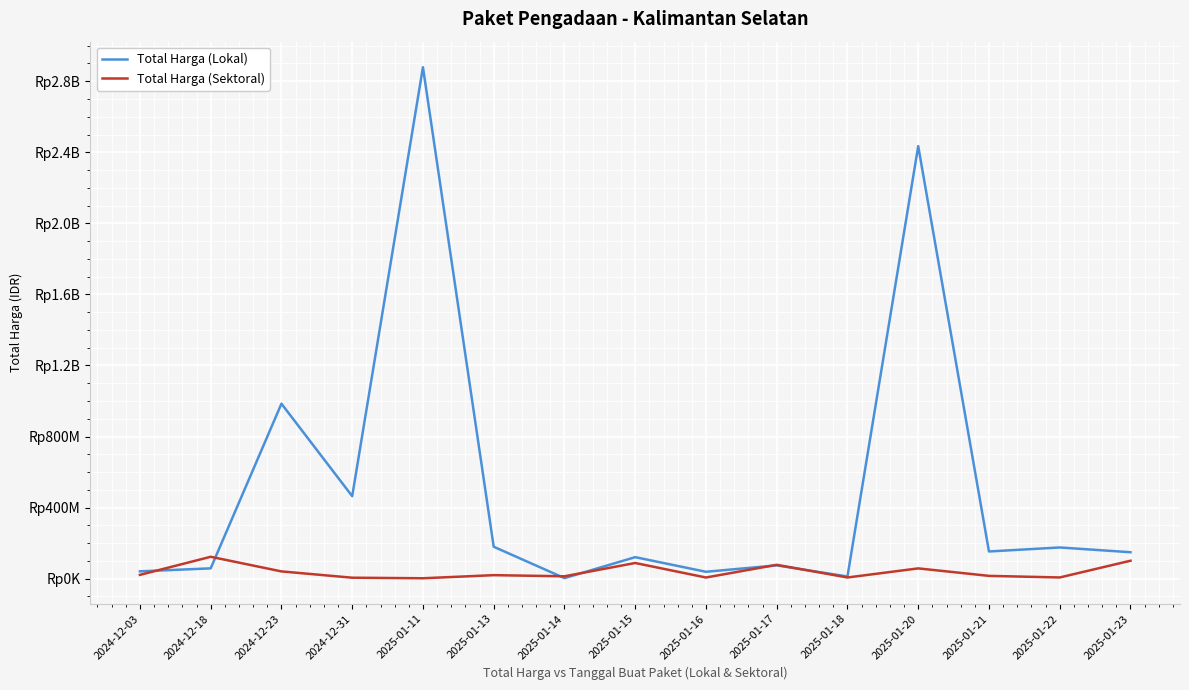

In Total Harga (Sektoral), how many points are higher than both neighbors (excluding endpoints)?

5